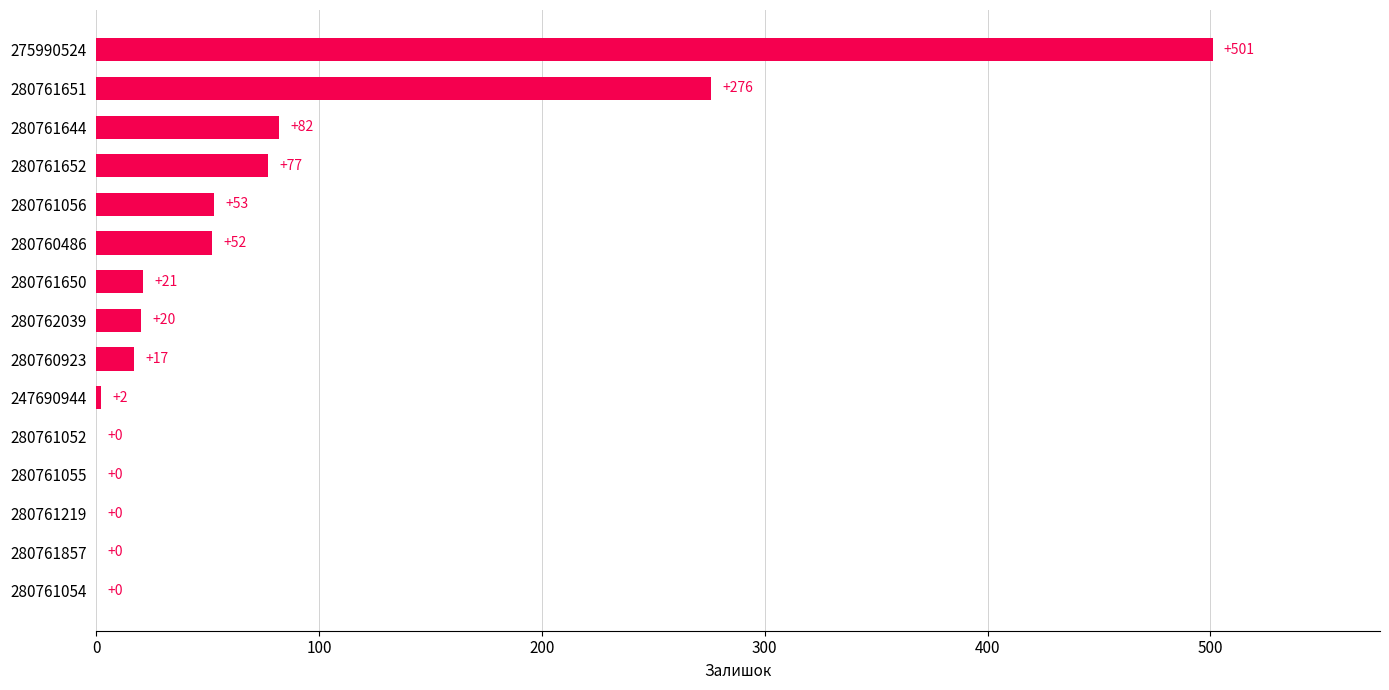

What is the sum of all values?

1101